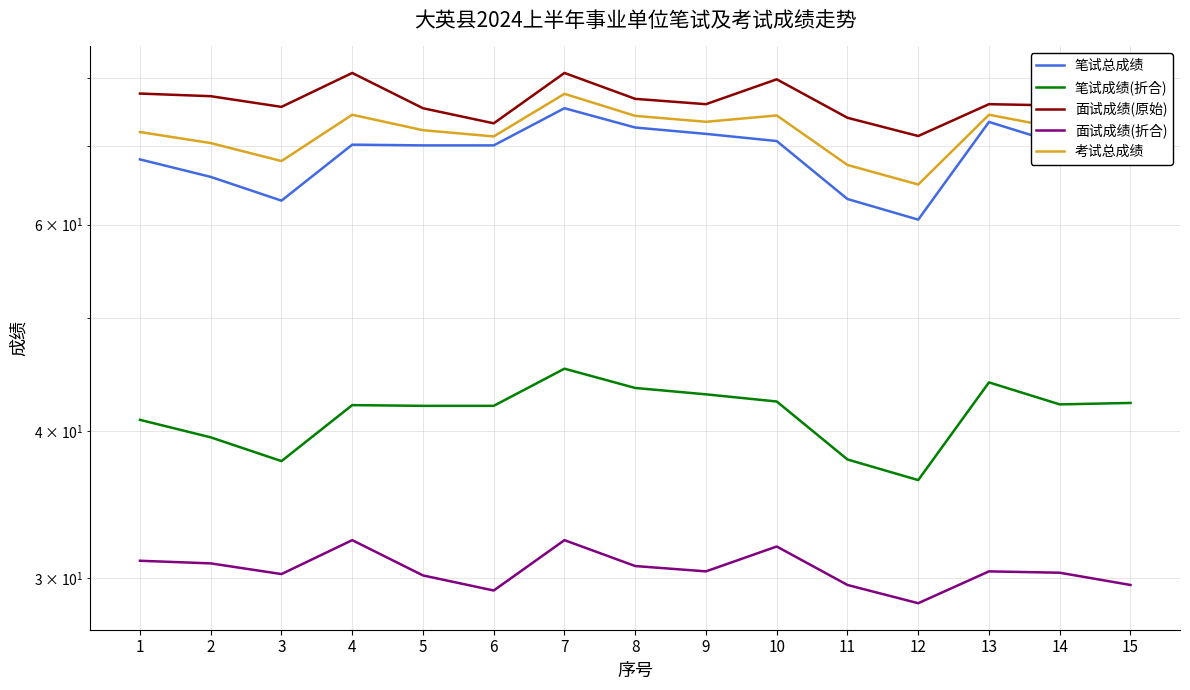

List the labels in order of 面试成绩(原始) value, smallest first.

12, 6, 11, 15, 5, 3, 14, 9, 13, 8, 2, 1, 10, 4, 7